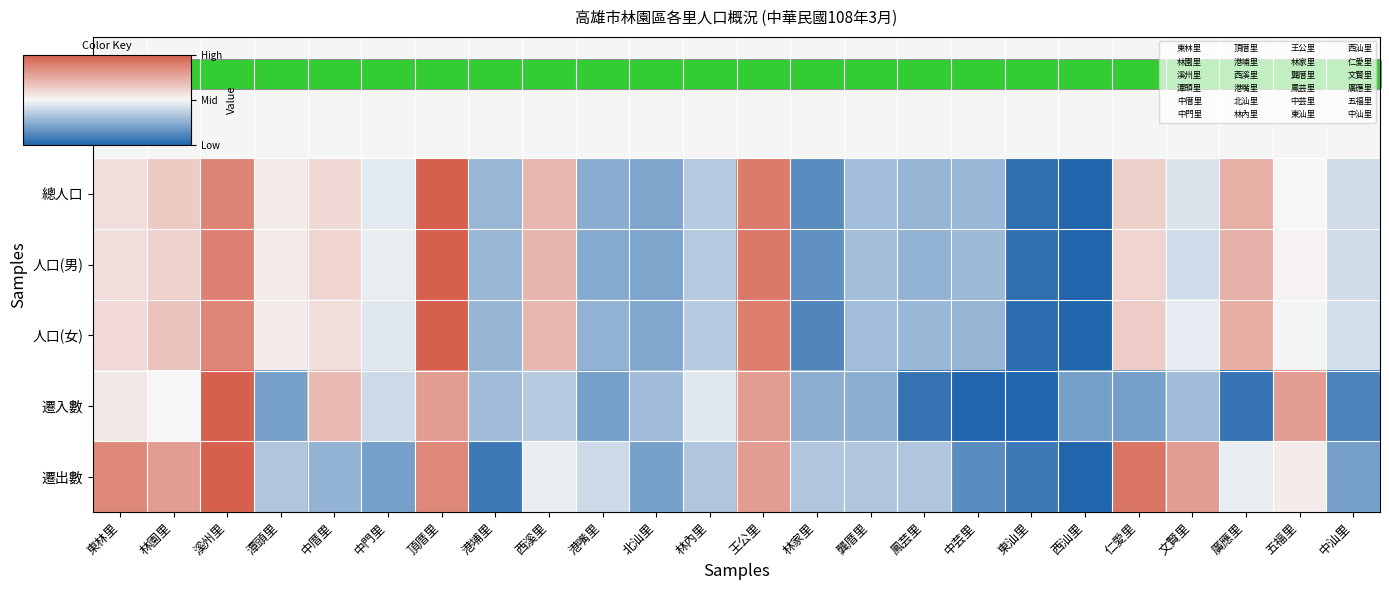

Reading right to left, extract all data points from this chart.

總人口: 中汕里=0.4	五福里=0.5	廣應里=0.7	文賢里=0.4	仁愛里=0.6	西汕里=0.0	東汕里=0.0	中芸里=0.3	鳳芸里=0.3	龔厝里=0.3	林家里=0.1	王公里=0.9	林內里=0.3	北汕里=0.2	港嘴里=0.2	西溪里=0.7	港埔里=0.3	頂厝里=1.0	中門里=0.5	中厝里=0.6	潭頭里=0.5	溪州里=0.9	林園里=0.6	東林里=0.6
人口(男): 中汕里=0.4	五福里=0.5	廣應里=0.7	文賢里=0.4	仁愛里=0.6	西汕里=0.0	東汕里=0.0	中芸里=0.3	鳳芸里=0.3	龔厝里=0.3	林家里=0.2	王公里=0.9	林內里=0.3	北汕里=0.2	港嘴里=0.2	西溪里=0.7	港埔里=0.3	頂厝里=1.0	中門里=0.5	中厝里=0.6	潭頭里=0.5	溪州里=0.9	林園里=0.6	東林里=0.6
人口(女): 中汕里=0.4	五福里=0.5	廣應里=0.7	文賢里=0.5	仁愛里=0.6	西汕里=0.0	東汕里=0.0	中芸里=0.3	鳳芸里=0.3	龔厝里=0.3	林家里=0.1	王公里=0.9	林內里=0.3	北汕里=0.2	港嘴里=0.3	西溪里=0.7	港埔里=0.3	頂厝里=1.0	中門里=0.4	中厝里=0.6	潭頭里=0.5	溪州里=0.9	林園里=0.7	東林里=0.6
遷入數: 中汕里=0.1	五福里=0.8	廣應里=0.1	文賢里=0.3	仁愛里=0.2	西汕里=0.2	東汕里=0.0	中芸里=0.0	鳳芸里=0.1	龔厝里=0.2	林家里=0.2	王公里=0.8	林內里=0.5	北汕里=0.3	港嘴里=0.2	西溪里=0.3	港埔里=0.3	頂厝里=0.8	中門里=0.4	中厝里=0.7	潭頭里=0.2	溪州里=1.0	林園里=0.5	東林里=0.6
遷出數: 中汕里=0.2	五福里=0.5	廣應里=0.5	文賢里=0.8	仁愛里=0.9	西汕里=0.0	東汕里=0.1	中芸里=0.1	鳳芸里=0.3	龔厝里=0.3	林家里=0.3	王公里=0.8	林內里=0.3	北汕里=0.2	港嘴里=0.4	西溪里=0.5	港埔里=0.1	頂厝里=0.9	中門里=0.2	中厝里=0.3	潭頭里=0.3	溪州里=1.0	林園里=0.8	東林里=0.9